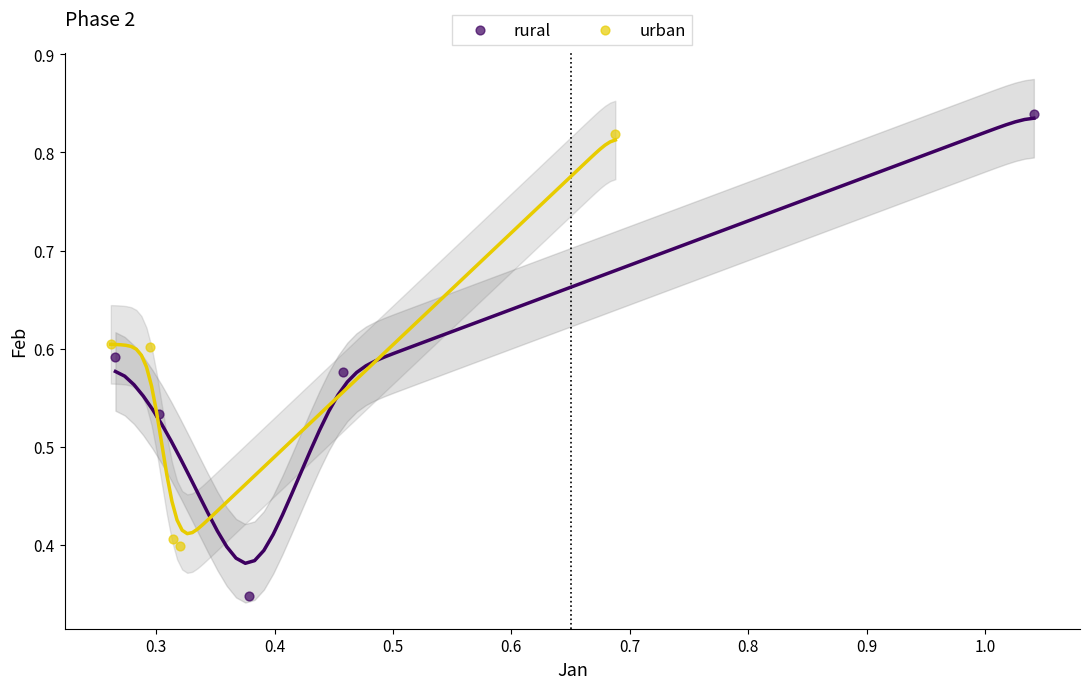

Which series has the widest spread of Y values?

rural